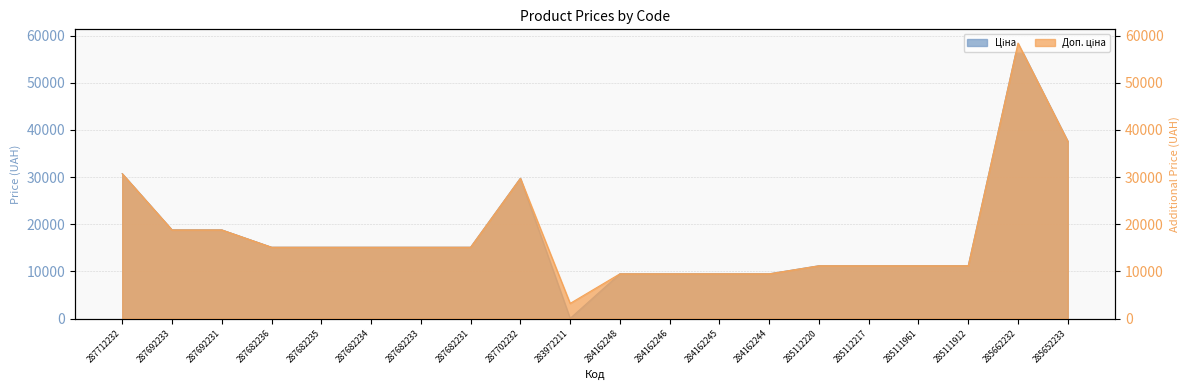

Reading left to right, what are all the values shown in this chart?

Ціна: 287712232=30717.1	287692233=18796.8	287692231=18796.8	287682236=15120.0	287682235=15120.0	287682234=15120.0	287682233=15120.0	287682231=15120.0	287702232=29747.2	283972211=32.0	284162248=9480.1	284162246=9480.1	284162245=9480.1	284162244=9480.1	285112220=11188.2	285112217=11188.2	285111961=11188.2	285111912=11188.2	285662232=58426.5	285652233=37593.6
Доп. ціна: 287712232=30717.1	287692233=18796.8	287692231=18796.8	287682236=15120.0	287682235=15120.0	287682234=15120.0	287682233=15120.0	287682231=15120.0	287702232=29747.2	283972211=3205.0	284162248=9480.1	284162246=9480.1	284162245=9480.1	284162244=9480.1	285112220=11188.2	285112217=11188.2	285111961=11188.2	285111912=11188.2	285662232=58426.5	285652233=37593.6